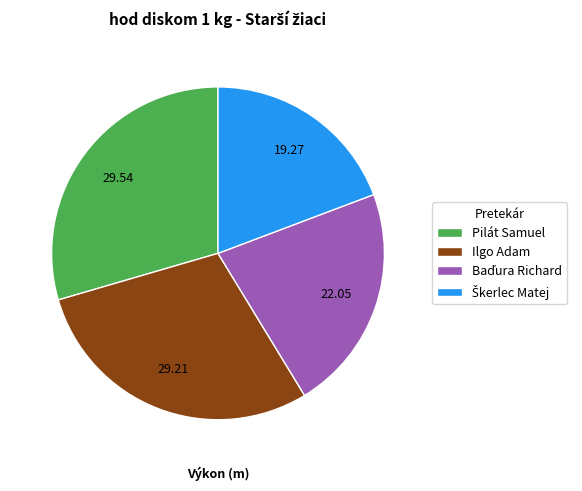

Is there a majority slice in this chart?

No